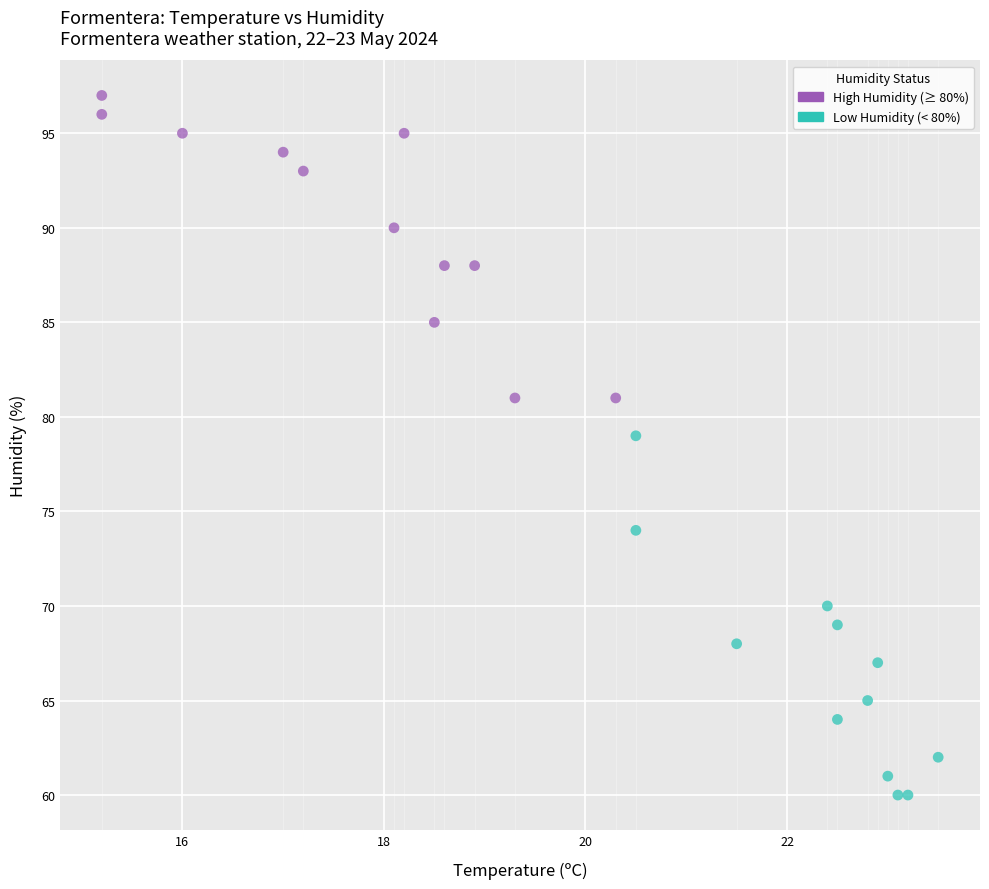

Which series contains the lowest Y value?

Low Humidity (< 80%)